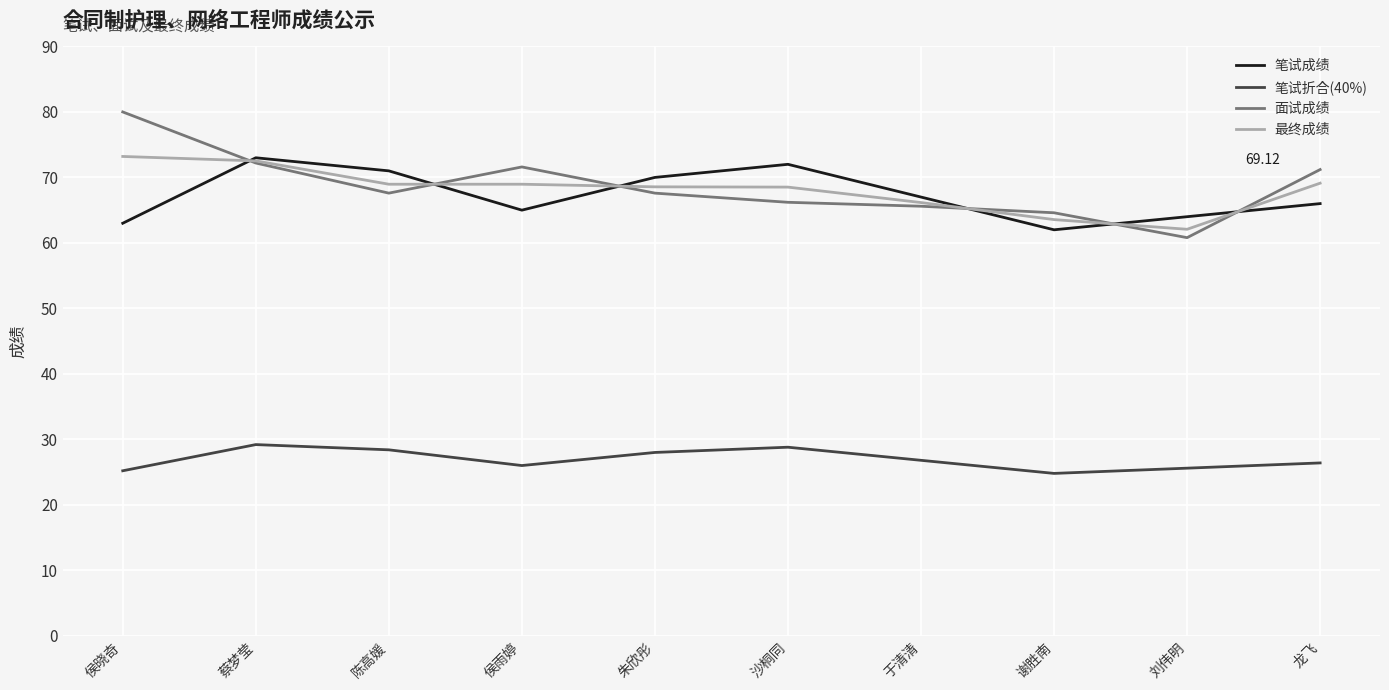

Rank the series at 侯晓奇 from highest to lowest value.

面试成绩, 最终成绩, 笔试成绩, 笔试折合(40%)